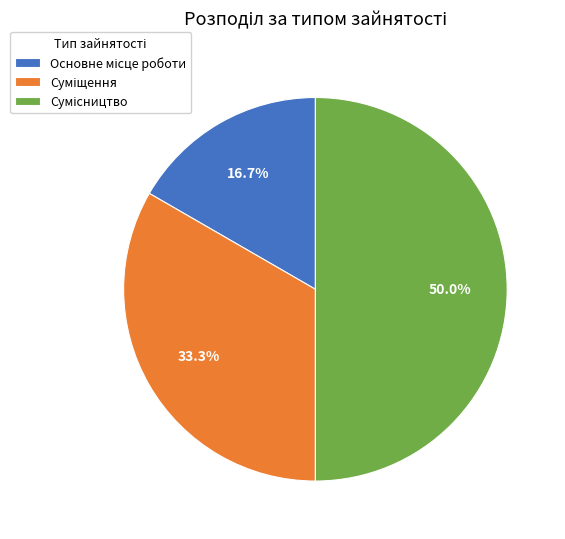

To the nearest percent, what portion does Сумісництво represent?

50%